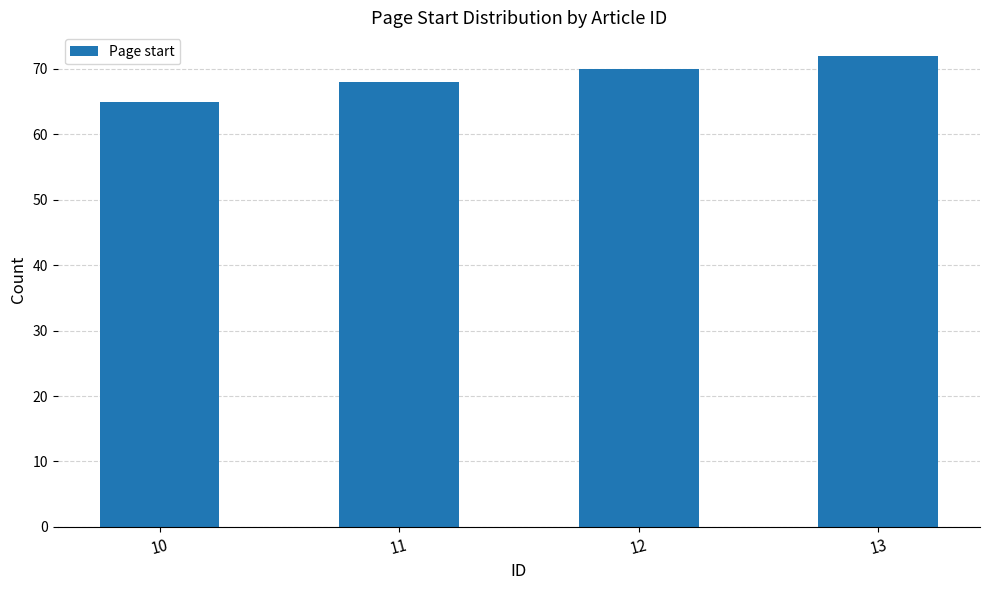

How many bars are there in total?

4